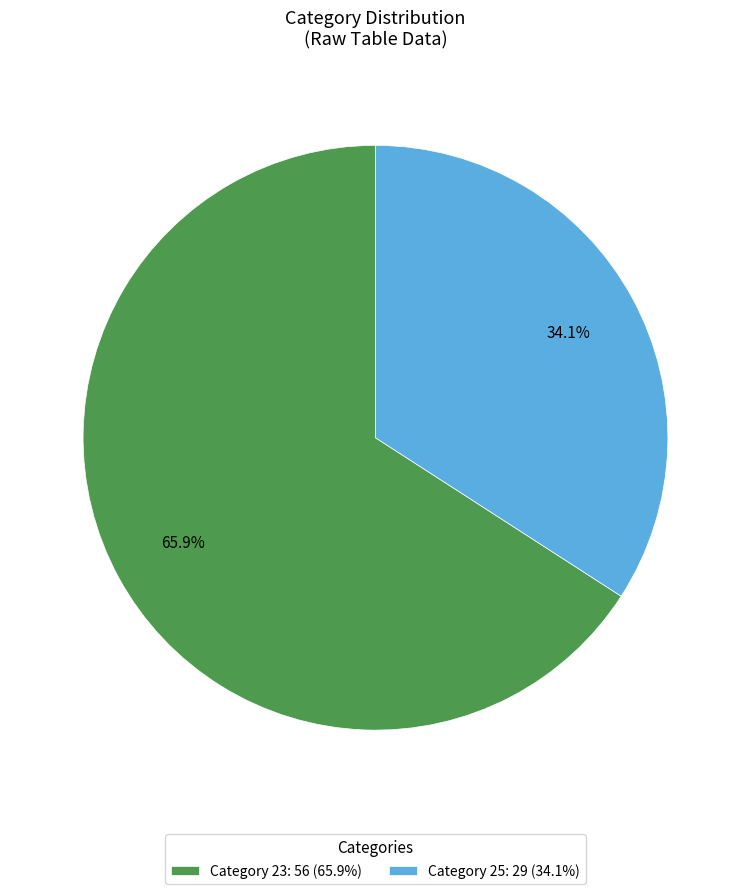

Rank the categories by value from highest to lowest.

Category 23: 56 (65.9%), Category 25: 29 (34.1%)